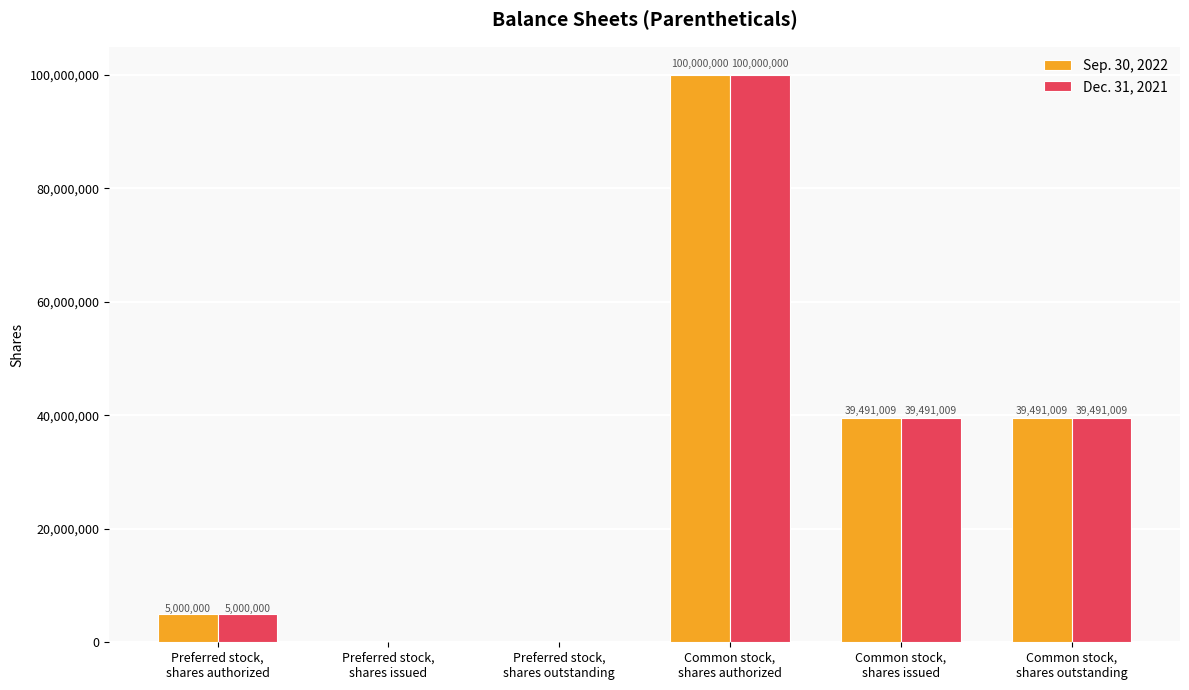

Reading left to right, what are all the values shown in this chart?

Sep. 30, 2022: Preferred stock,
shares authorized=5000000	Preferred stock,
shares issued=0	Preferred stock,
shares outstanding=0	Common stock,
shares authorized=100000000	Common stock,
shares issued=39491009	Common stock,
shares outstanding=39491009
Dec. 31, 2021: Preferred stock,
shares authorized=5000000	Preferred stock,
shares issued=0	Preferred stock,
shares outstanding=0	Common stock,
shares authorized=100000000	Common stock,
shares issued=39491009	Common stock,
shares outstanding=39491009